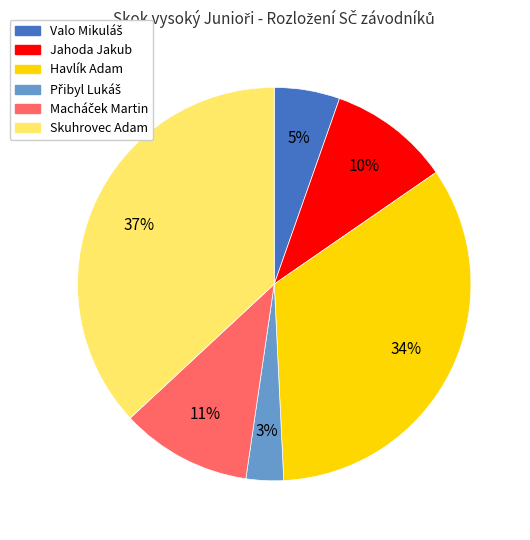

How many slices are in this pie chart?

6